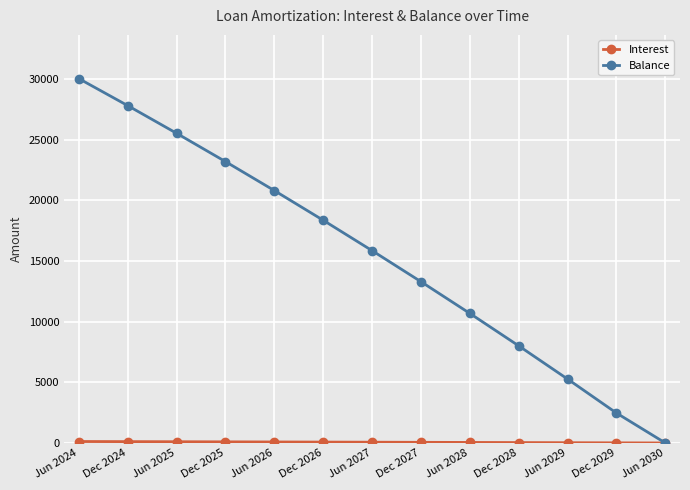

What is the greatest value displayed?

30036.0